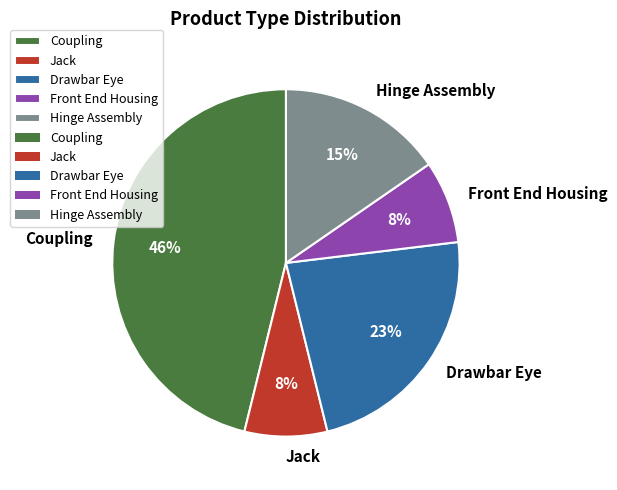

Is it true that Front End Housing is 1% of the pie?

False